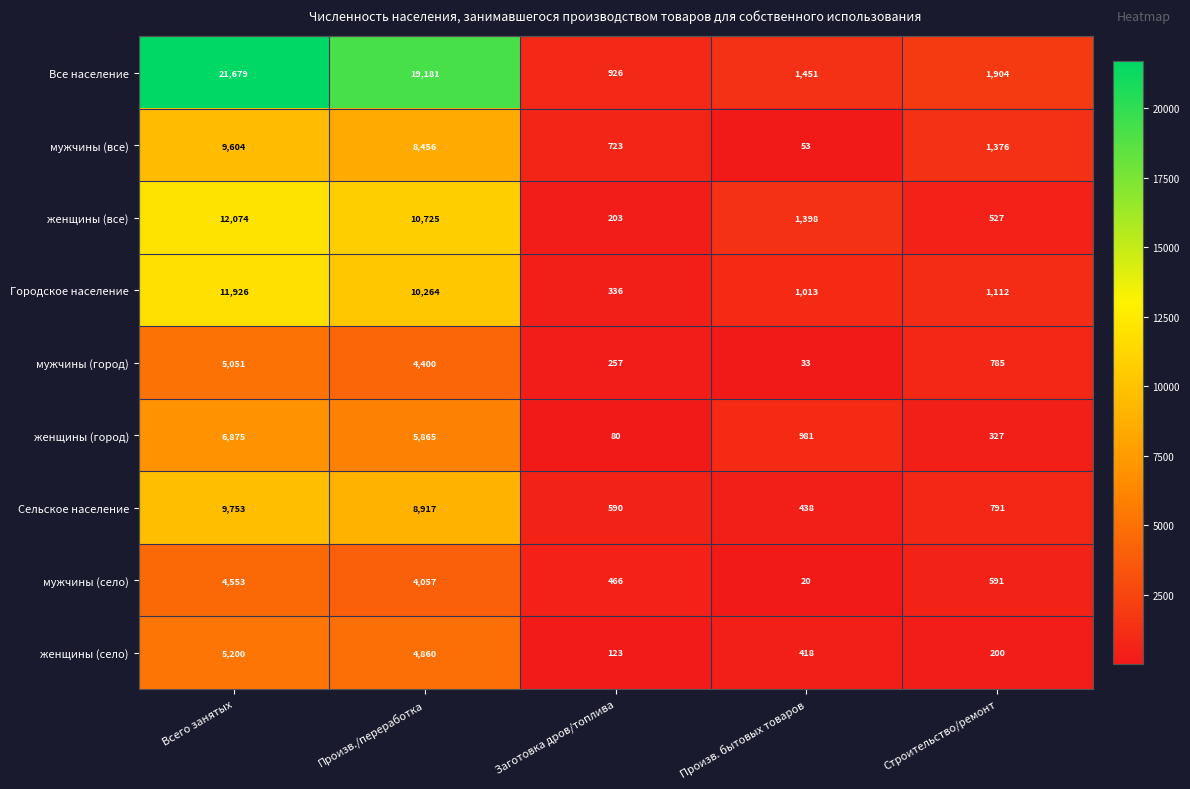

Count the number of data series in this chart.

9